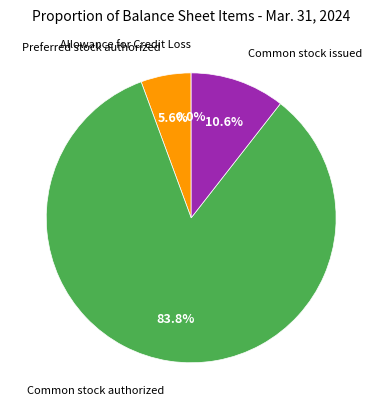

Does any single category account for the majority?

Yes